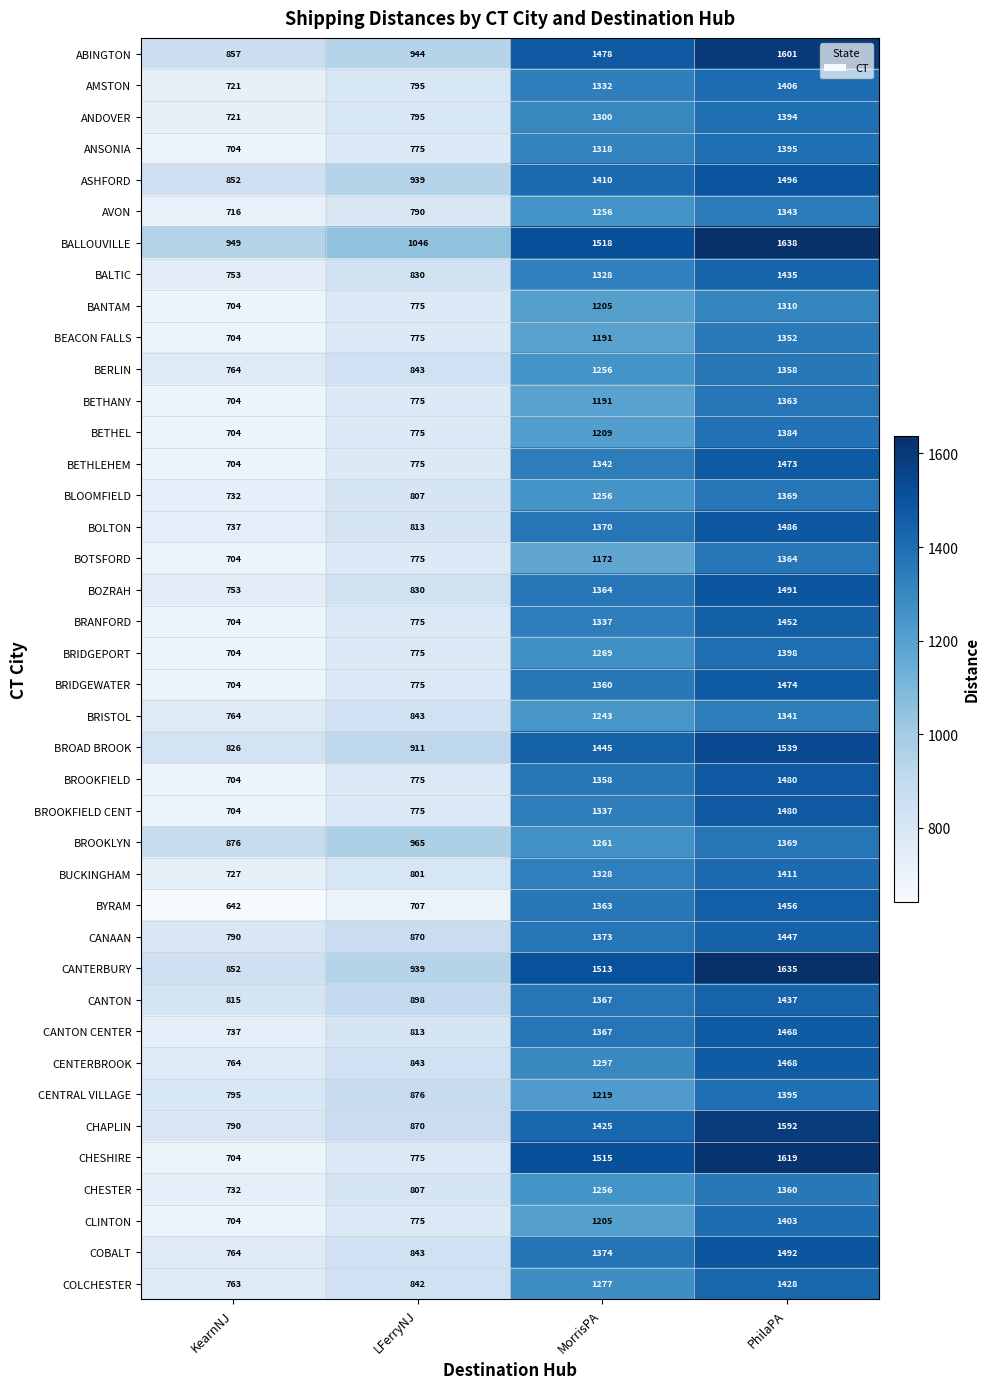

Count the number of categories in the chart.

4